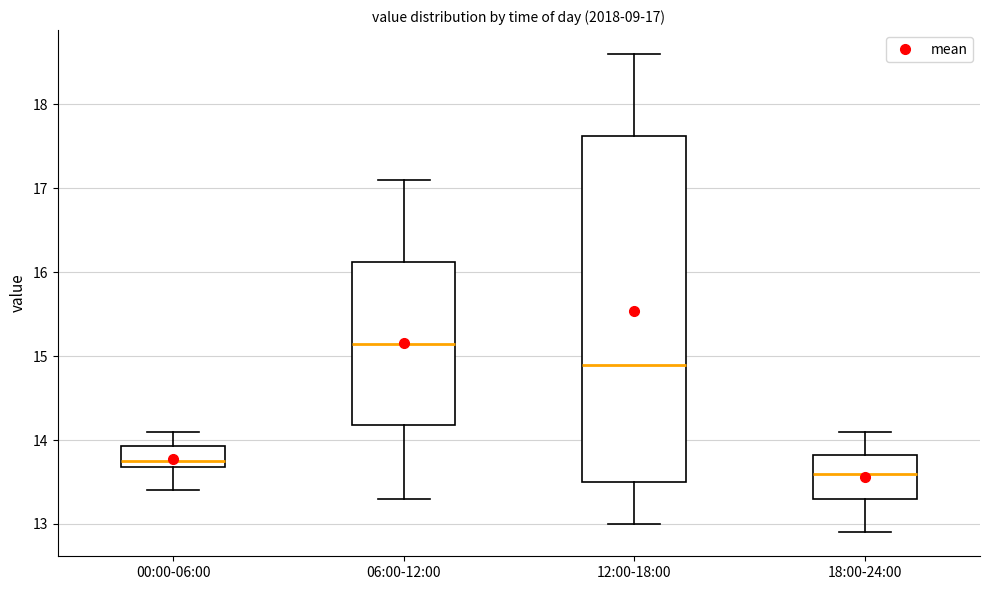

Which box's median line is the lowest?

18:00-24:00